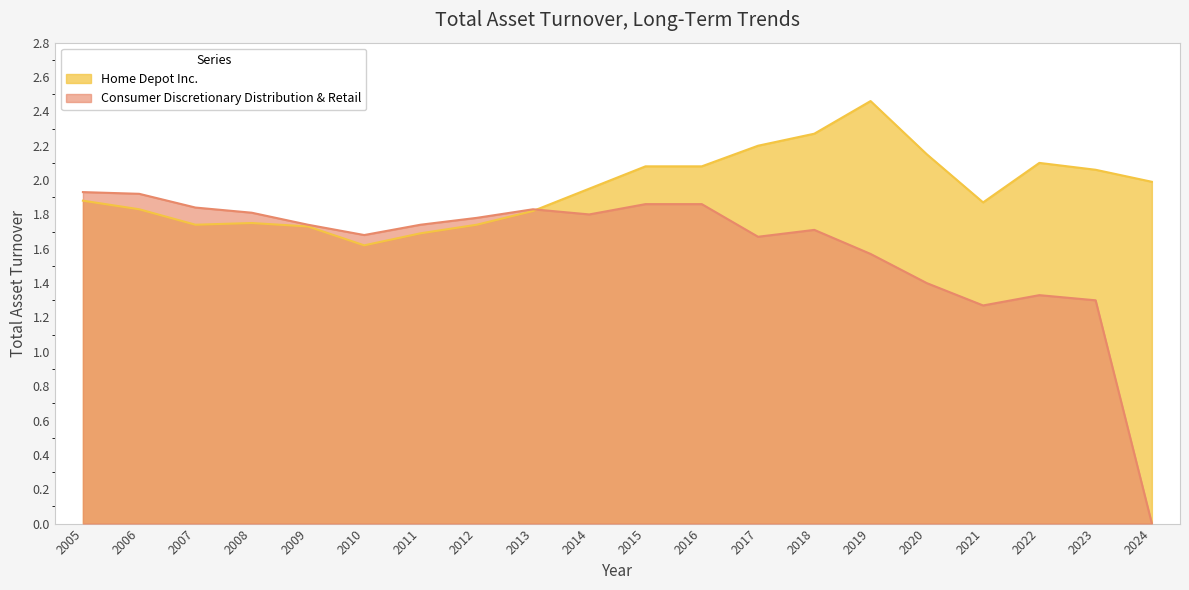

Reading left to right, extract all data points from this chart.

Home Depot Inc.: 1.9	1.8	1.7	1.8	1.7	1.6	1.7	1.7	1.8	1.9	2.1	2.1	2.2	2.3	2.5	2.1	1.9	2.1	2.1	2.0
Consumer Discretionary Distribution & Retail: 1.9	1.9	1.8	1.8	1.7	1.7	1.7	1.8	1.8	1.8	1.9	1.9	1.7	1.7	1.6	1.4	1.3	1.3	1.3	0.0